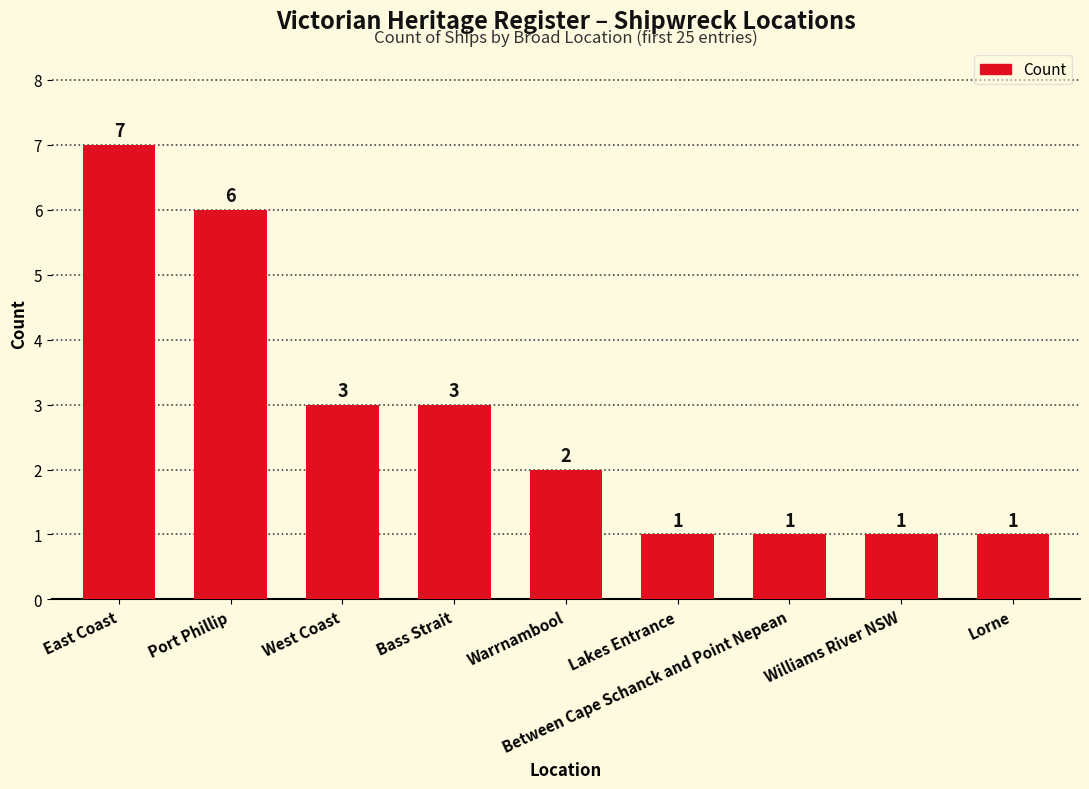

Reading left to right, list all the values displayed in this chart.

7	6	3	3	2	1	1	1	1